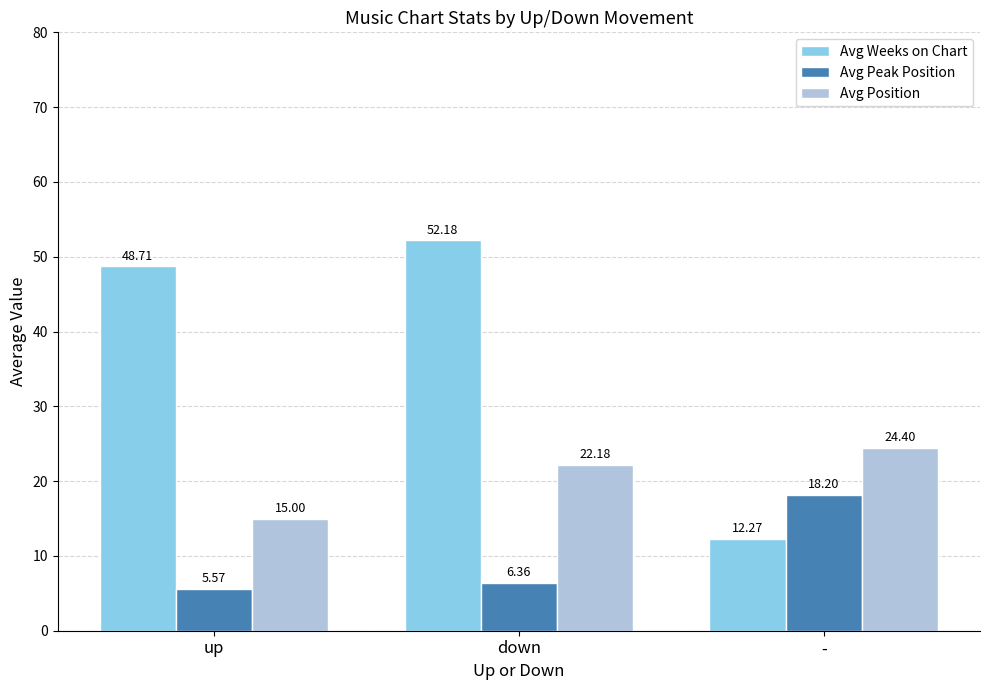

Are the bars horizontal?

No